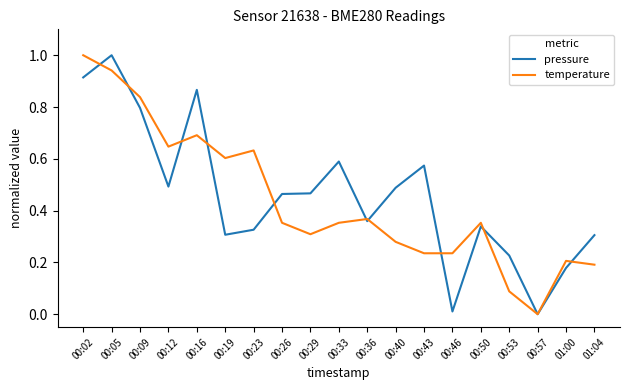

Where is pressure nearest to the value 0?

00:57